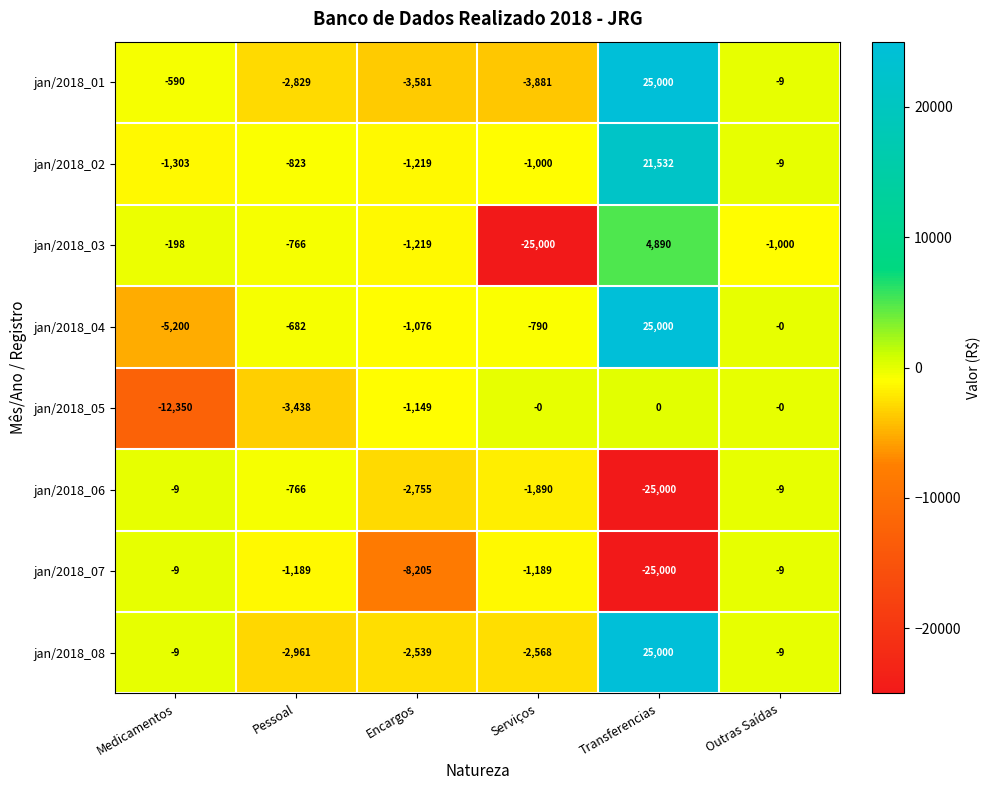

True or false: jan/2018_06 has a value of -25000 at Transferencias.

True